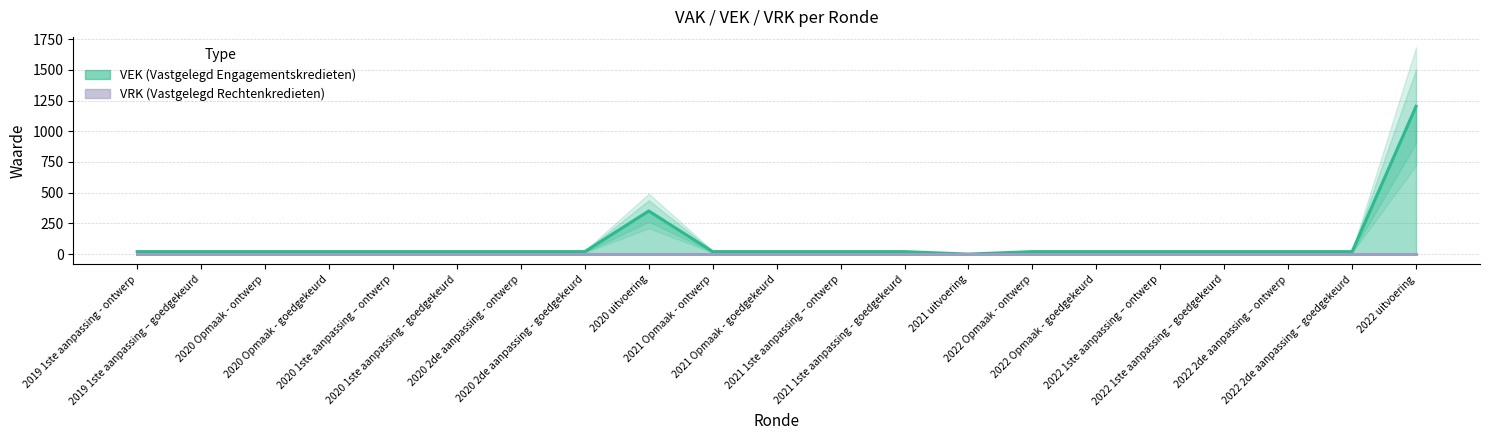

True or false: the data shows 20 at 2021 1ste aanpassing – ontwerp.

True